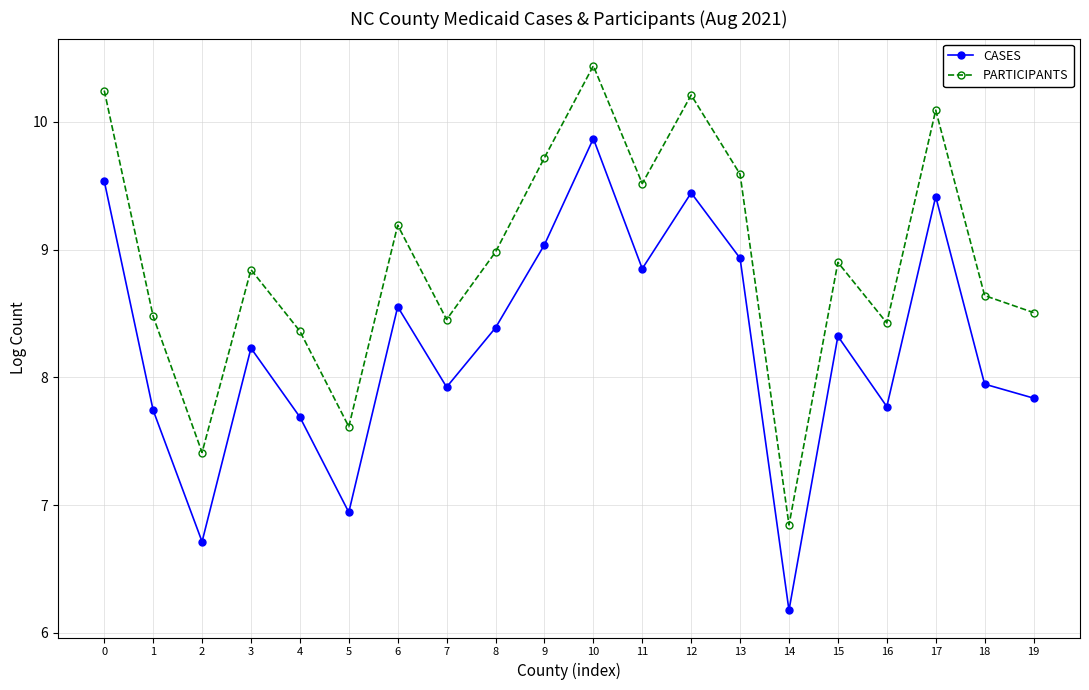

What is the greatest value displayed?

10.4